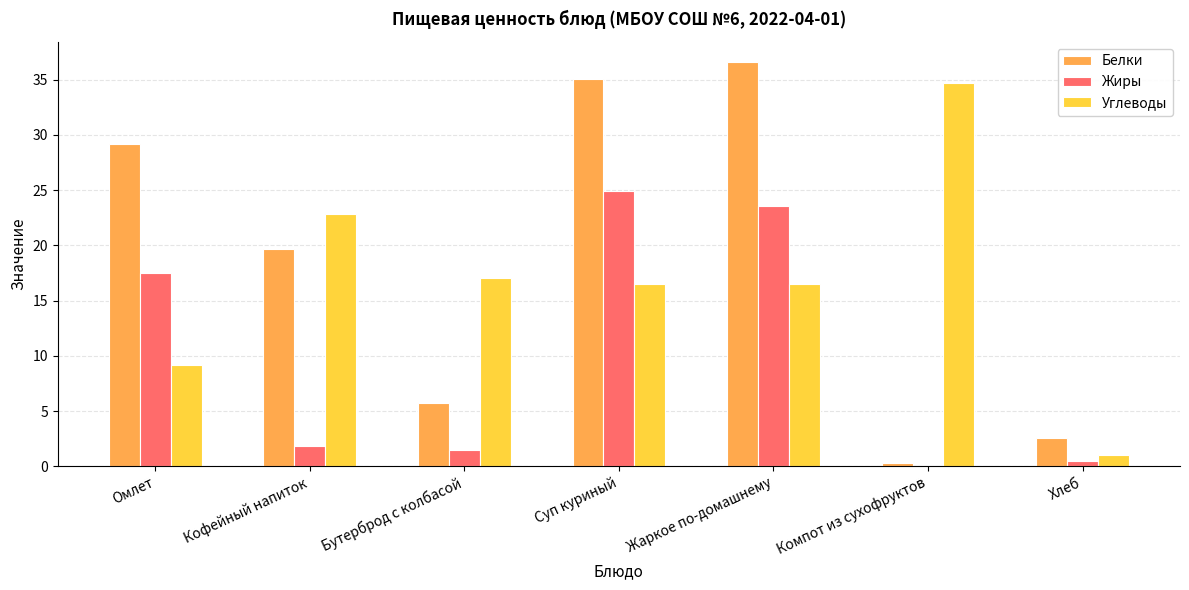

Which series has the largest total across all categories?

Белки